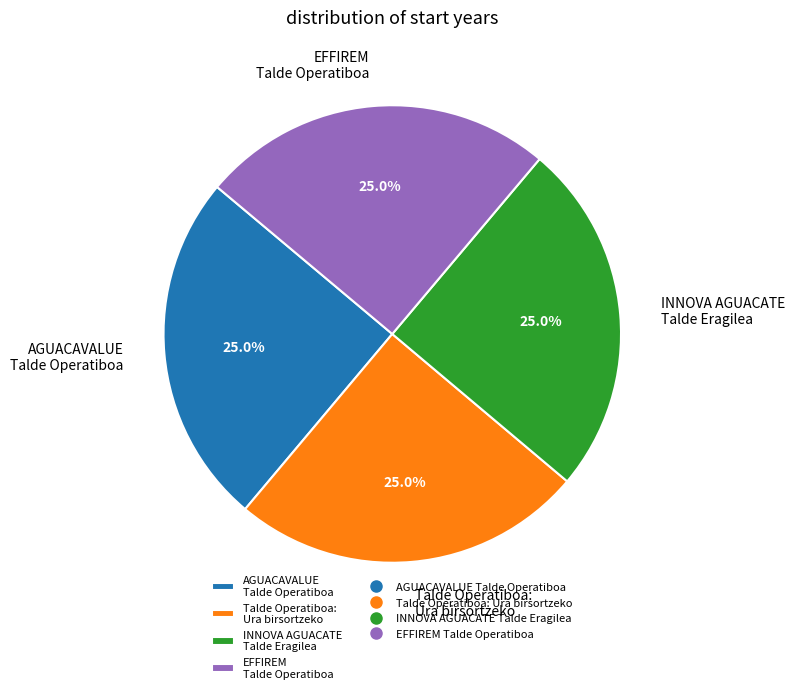

Is there any slice that represents more than half of the pie?

No